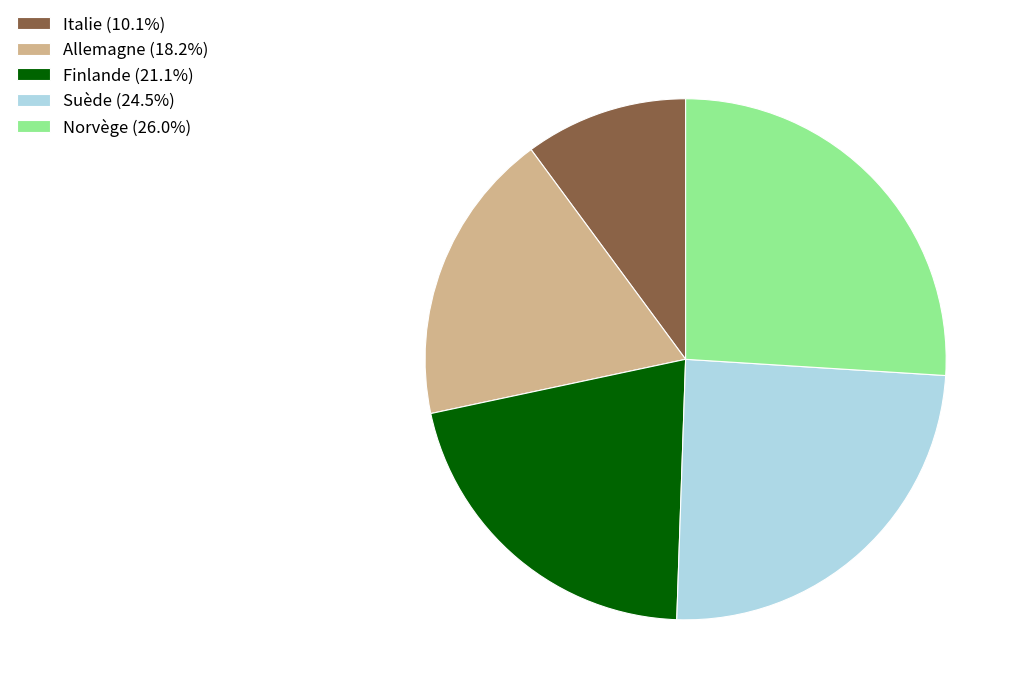

Is the sum of Norvège (26.0%) and Suède (24.5%) greater than half?

Yes